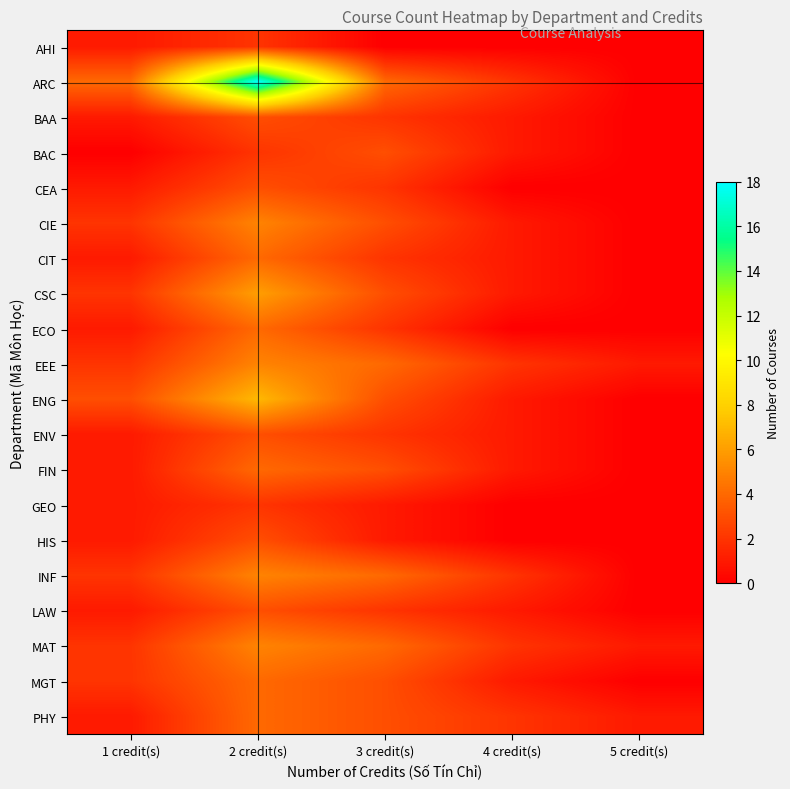

List the series in order of their peak value, lowest first.

AHI, GEO, BAA, BAC, CEA, ENV, HIS, LAW, CIT, ECO, FIN, MGT, PHY, CIE, EEE, INF, MAT, CSC, ENG, ARC